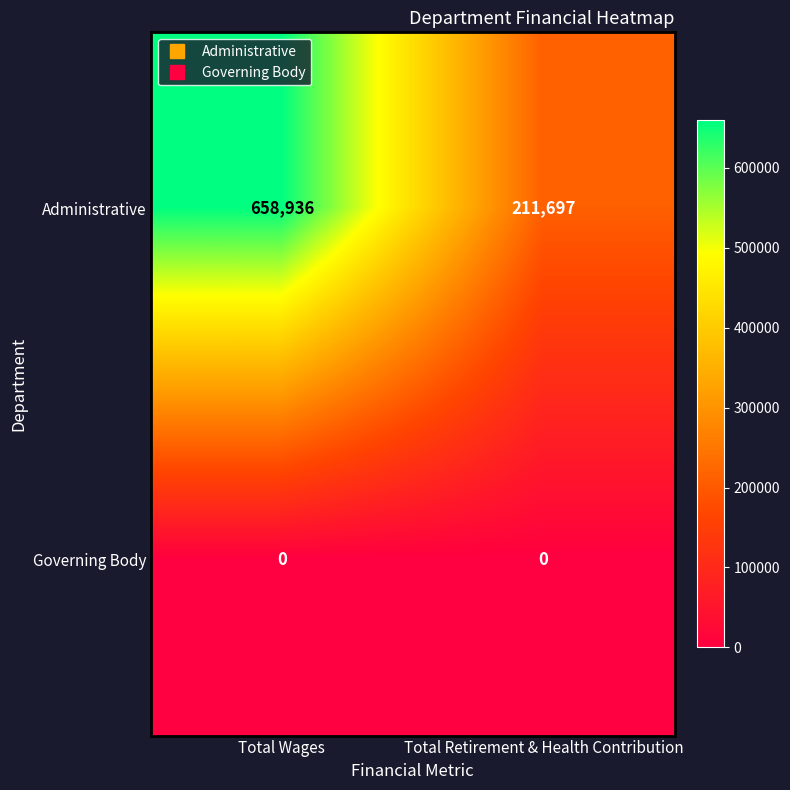

Which category has the highest value across all series?

Total Wages